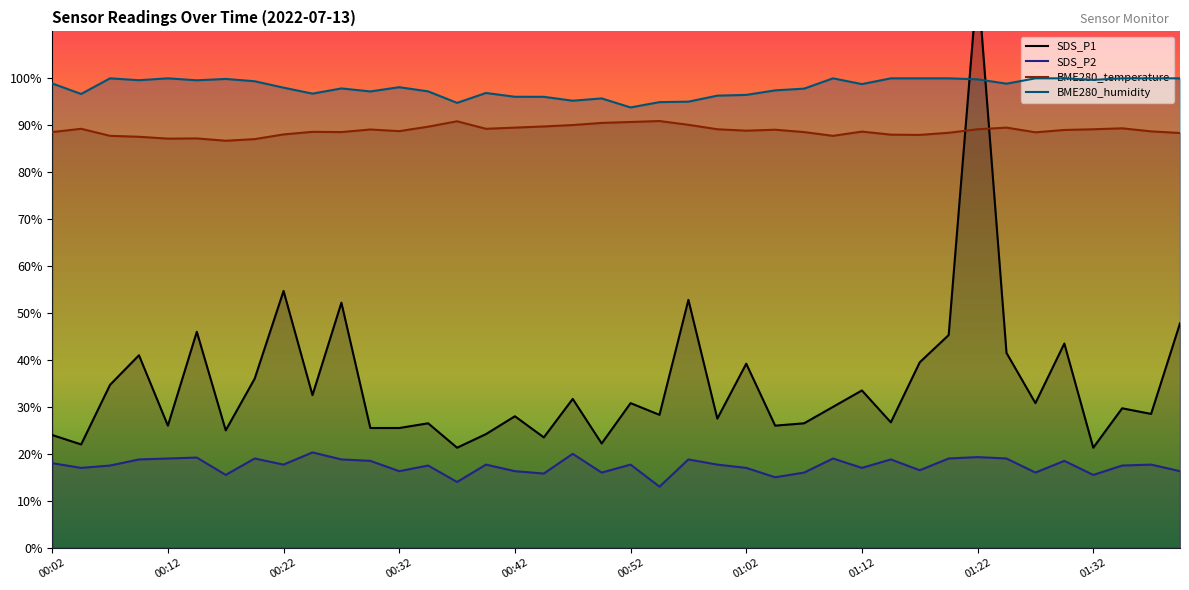

In BME280_temperature, how many points are lower than both neighbors (excluding endpoints)?

9